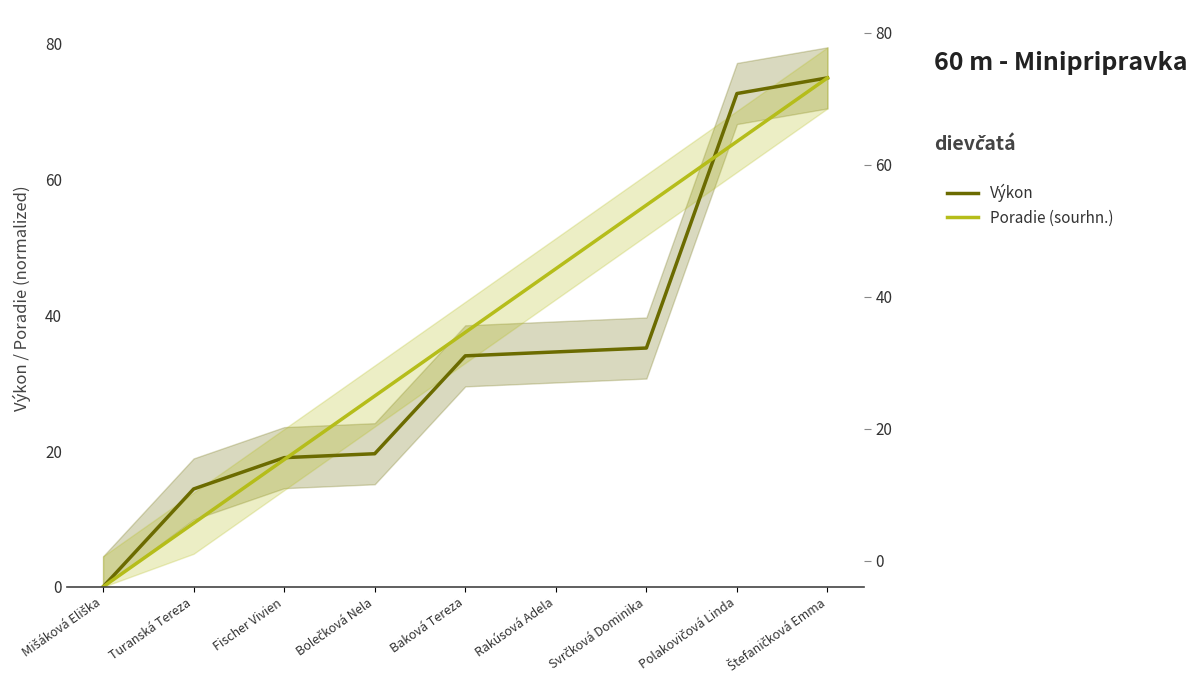

After their last crossing, which series has the higher values: Poradie (sourhn.) or Výkon?

Výkon